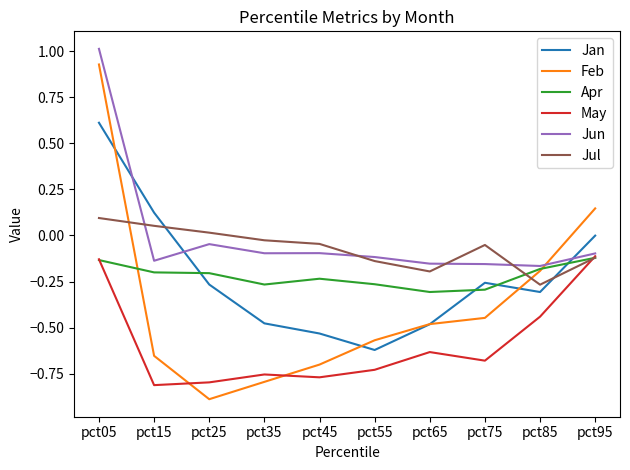

The Feb series shows 0.1 at pct95. True or false?

True